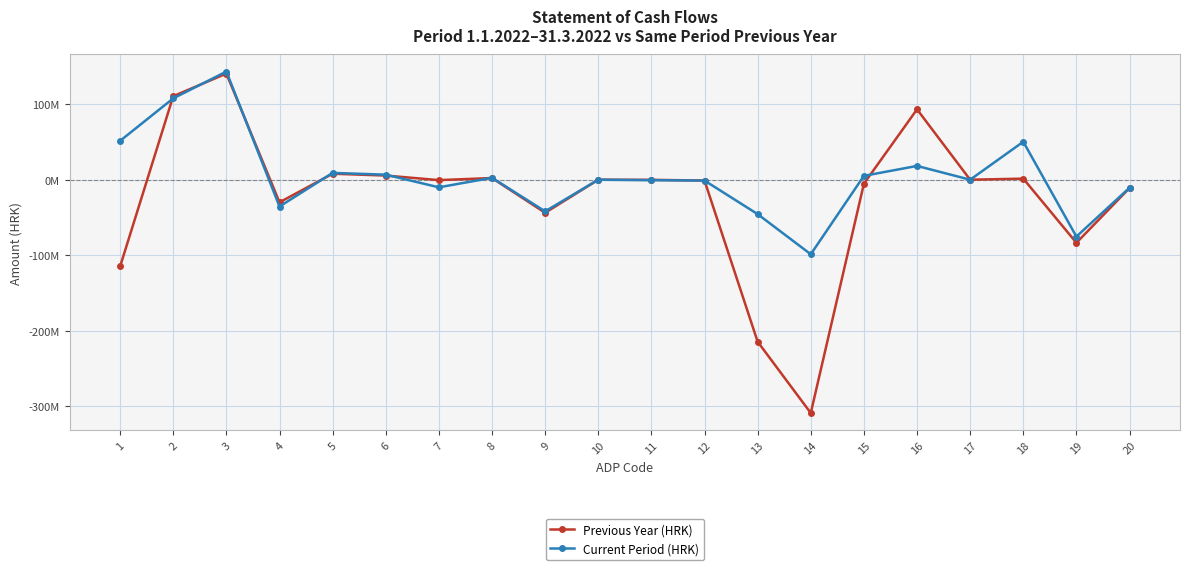

Which series has the largest range (max minus min)?

Previous Year (HRK)